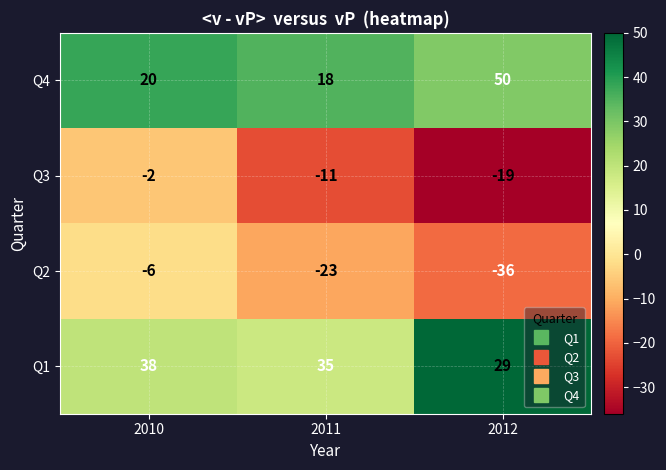

At how many categories does at least one series exceed 21?

3